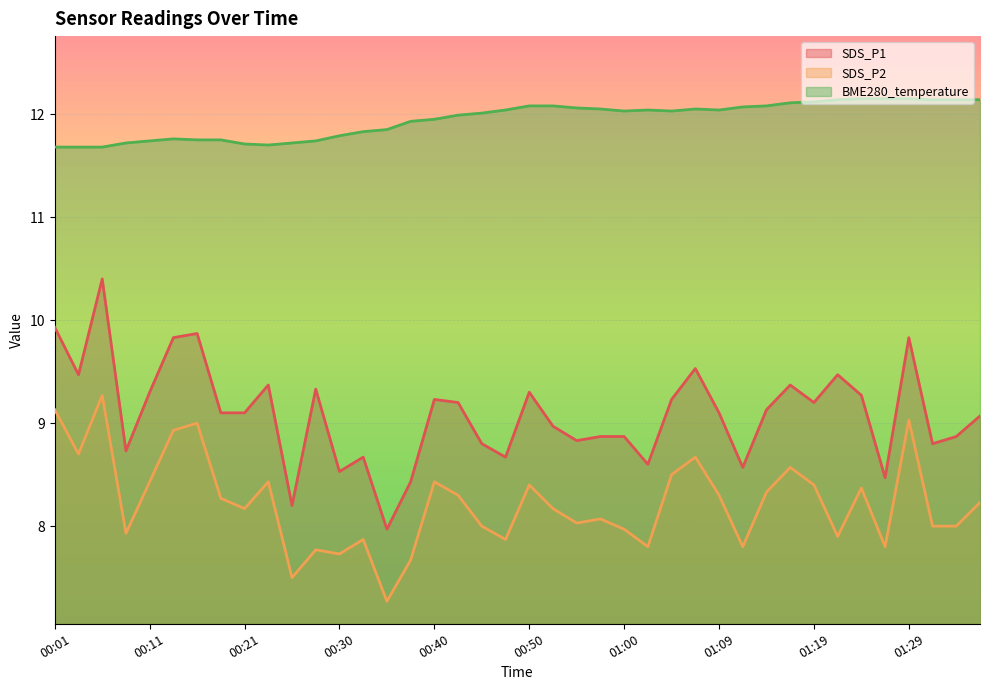

At which category does SDS_P1 reach its first local peak?

00:06